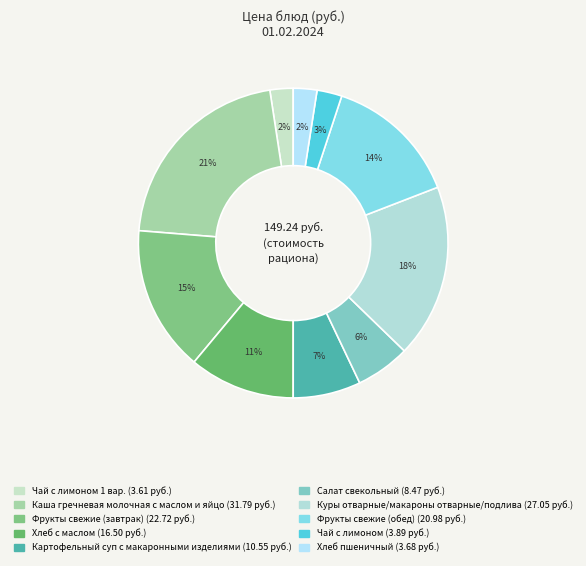

How many segments does this pie chart have?

10